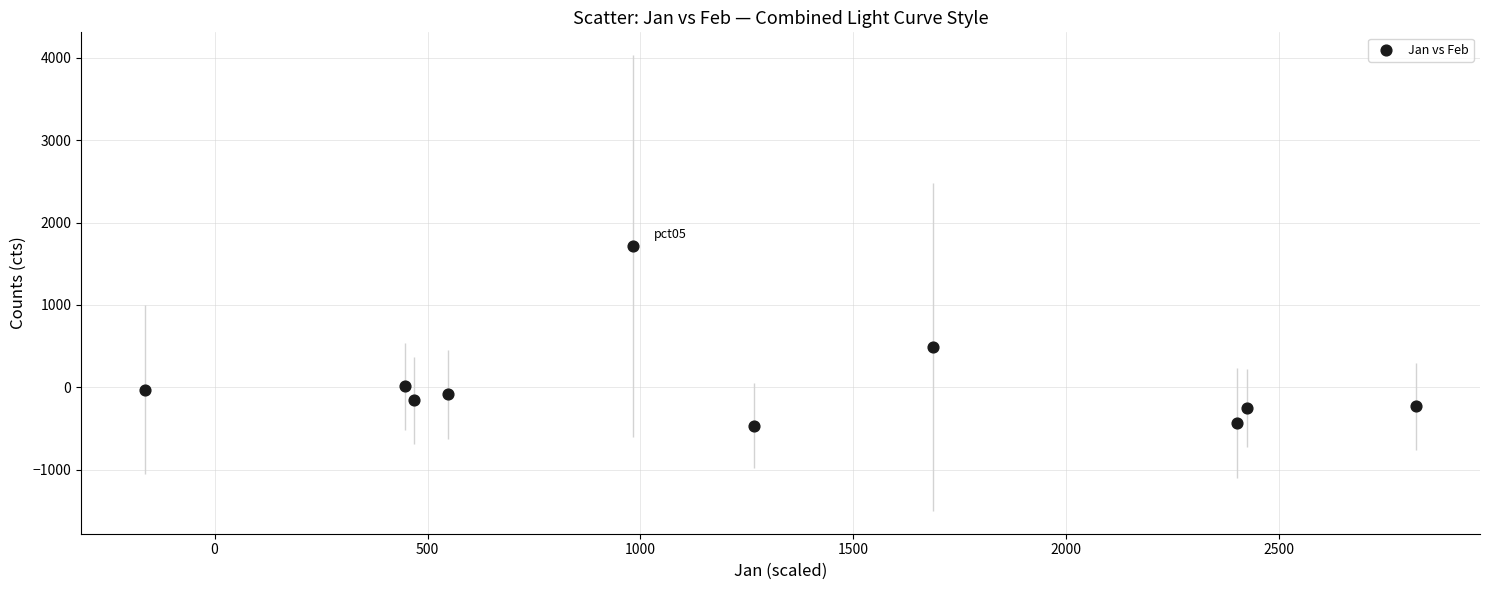

What is the average X value?

1288.0